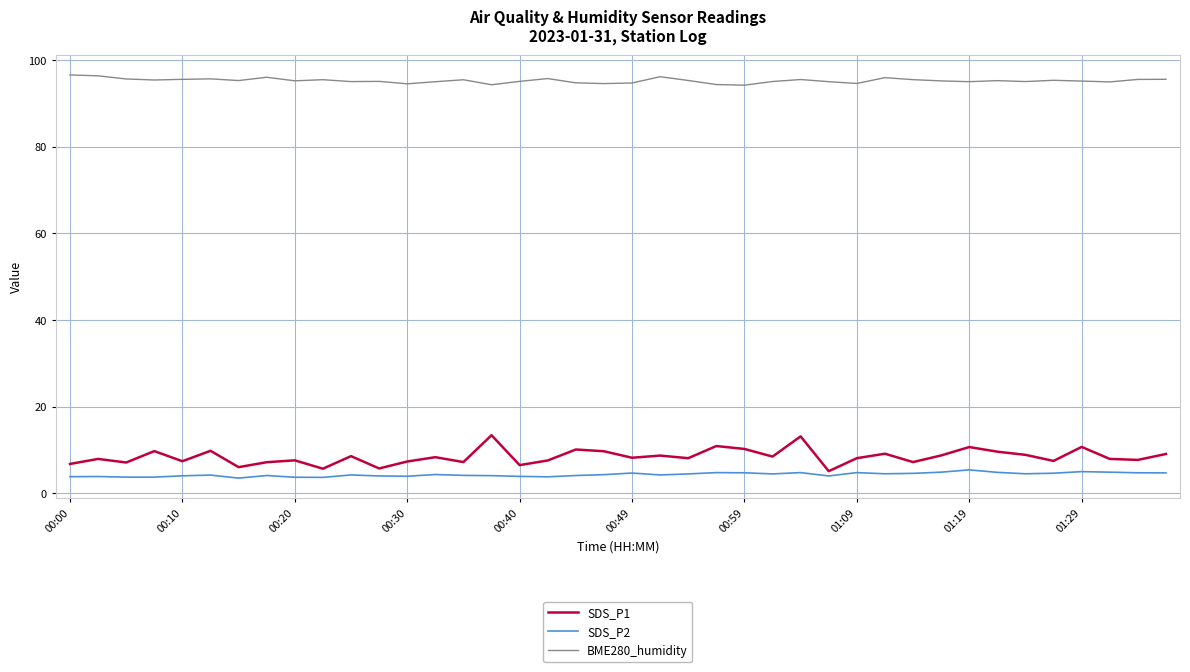

Rank the series by their maximum value, from lowest to highest.

SDS_P2, SDS_P1, BME280_humidity